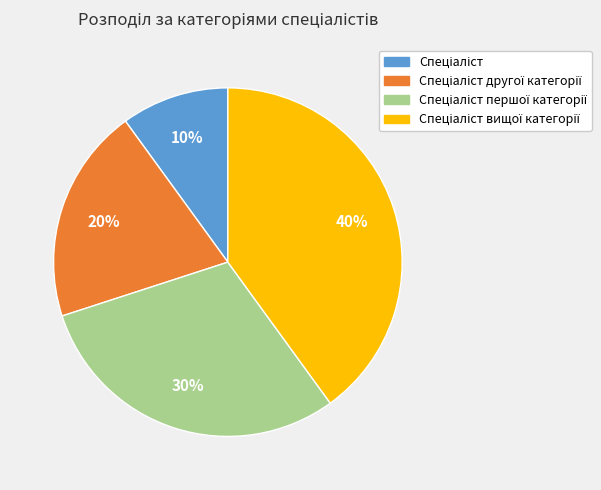

Is there any slice that represents more than half of the pie?

No